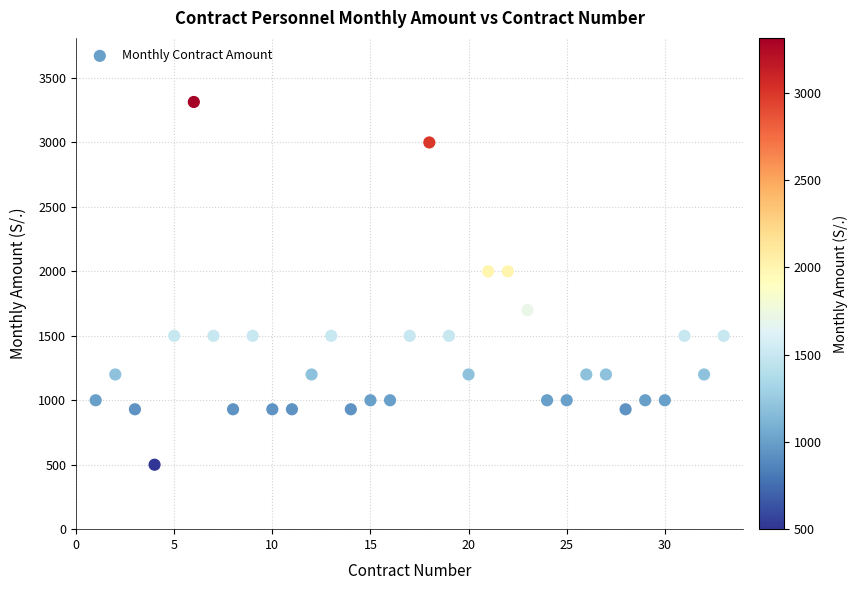

What is the range of X values (max minus min)?

32